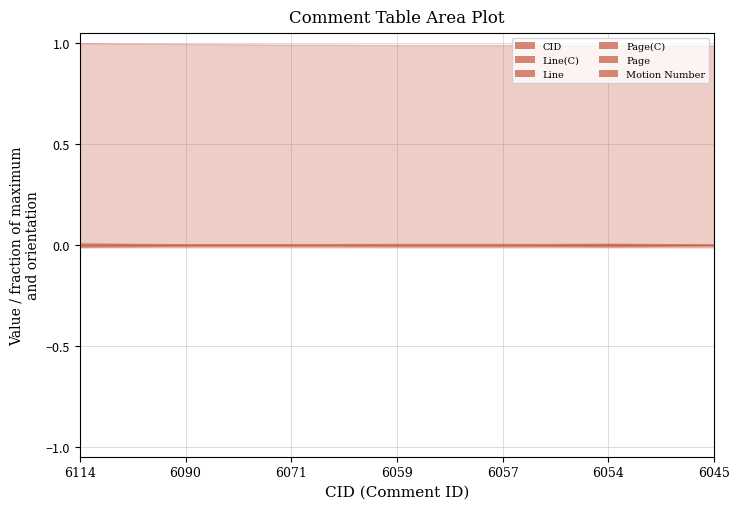

Reading left to right, transcribe all the data shown in this chart.

CID: 1.0	1.0	1.0	1.0	1.0	1.0	1.0
Line(C): -0.0	-0.0	-0.0	-0.0	-0.0	-0.0	-0.0
Line: 0.0	0.0	0.0	0.0	0.0	0.0	0.0
Page(C): -0.0	-0.0	-0.0	-0.0	-0.0	-0.0	-0.0
Page: 0.0	0.0	0.0	0.0	0.0	0.0	0.0
Motion Number: -0.0	-0.0	-0.0	-0.0	-0.0	-0.0	-0.0